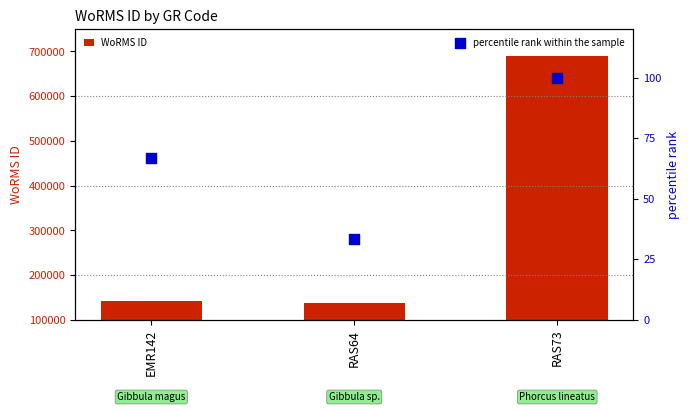

At which category is the sum across all series the highest?

RAS73